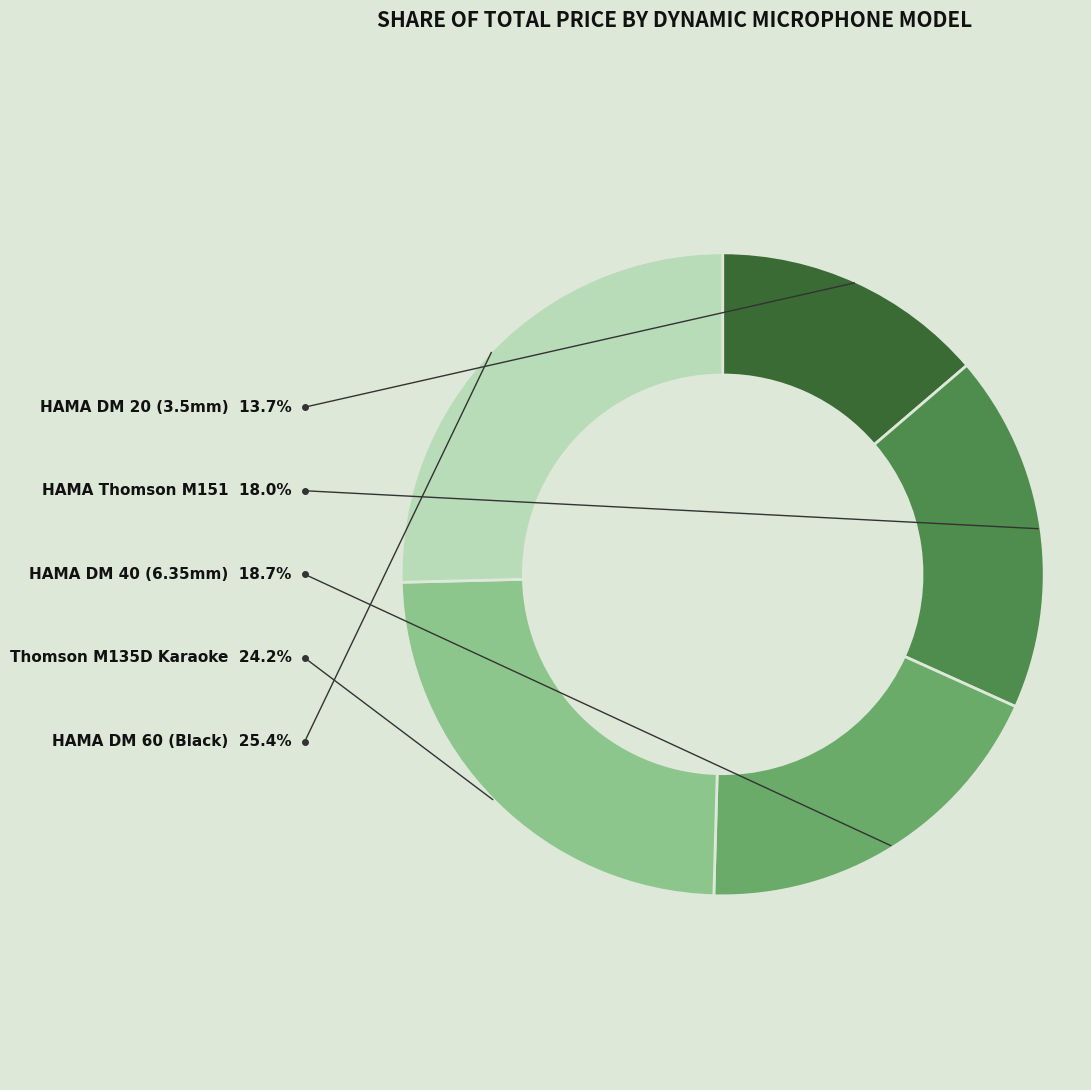

To the nearest percent, what is the combined percentage of HAMA DM 20 (3.5mm) and HAMA Thomson M151?

32%